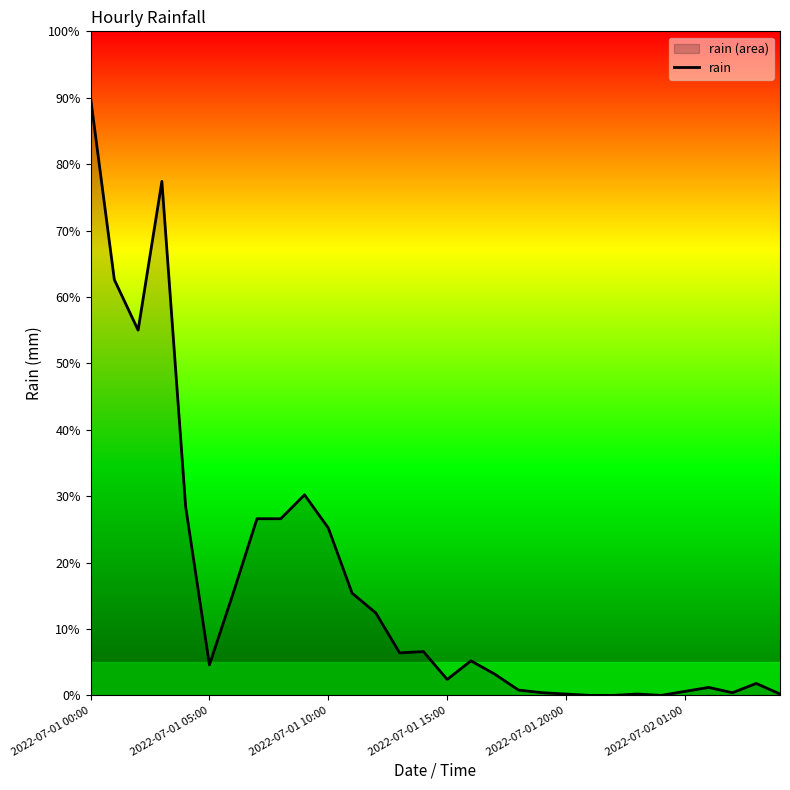

What is the greatest value displayed?

90.0